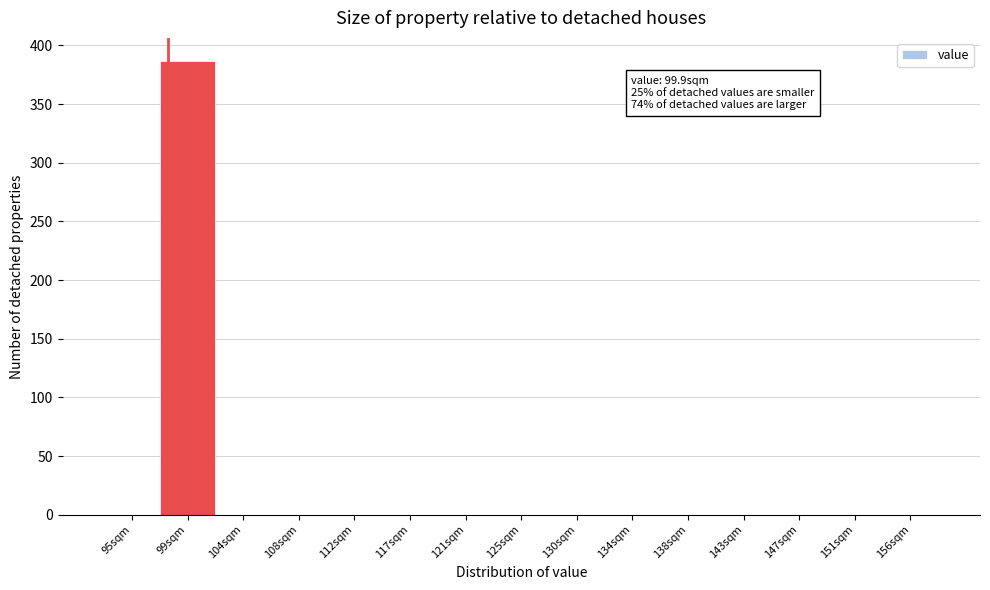

Reading right to left, transcribe all the data shown in this chart.

156sqm=0	151sqm=0	147sqm=0	143sqm=0	138sqm=0	134sqm=0	130sqm=0	125sqm=0	121sqm=0	117sqm=0	112sqm=0	108sqm=0	104sqm=0	99sqm=387	95sqm=0